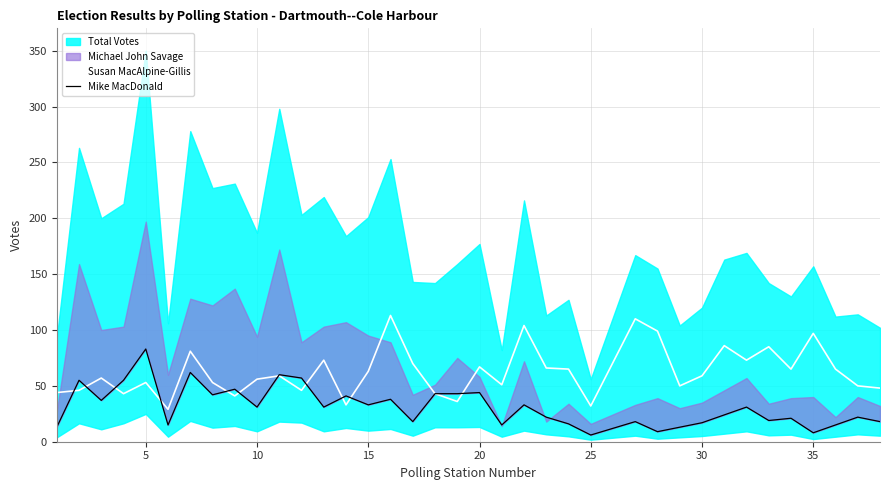

How many interior local valleys does the Susan MacAlpine-Gillis series have?

11